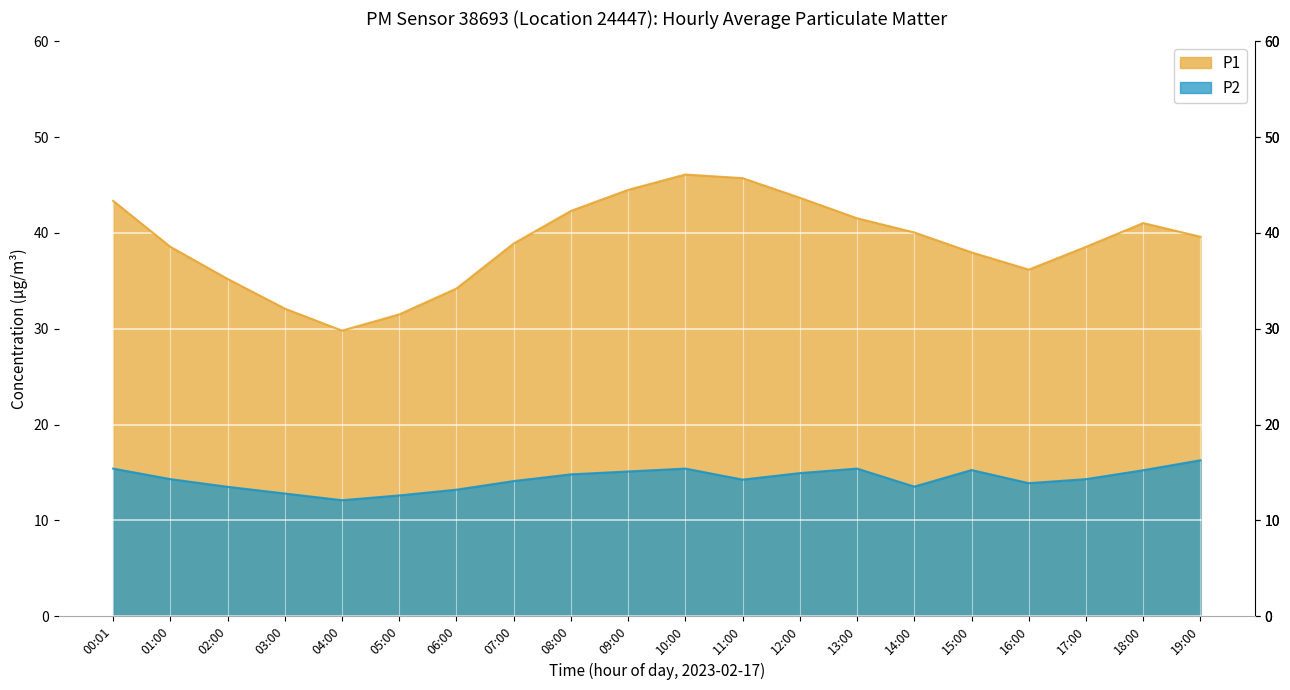

Where is P2 nearest to the value 14?

07:00